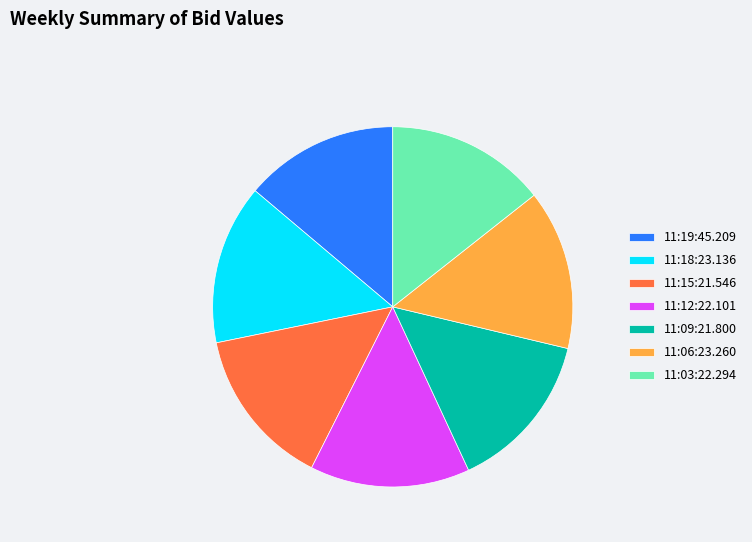

Which has a higher value, 11:19:45.209 or 11:15:21.546?

11:15:21.546